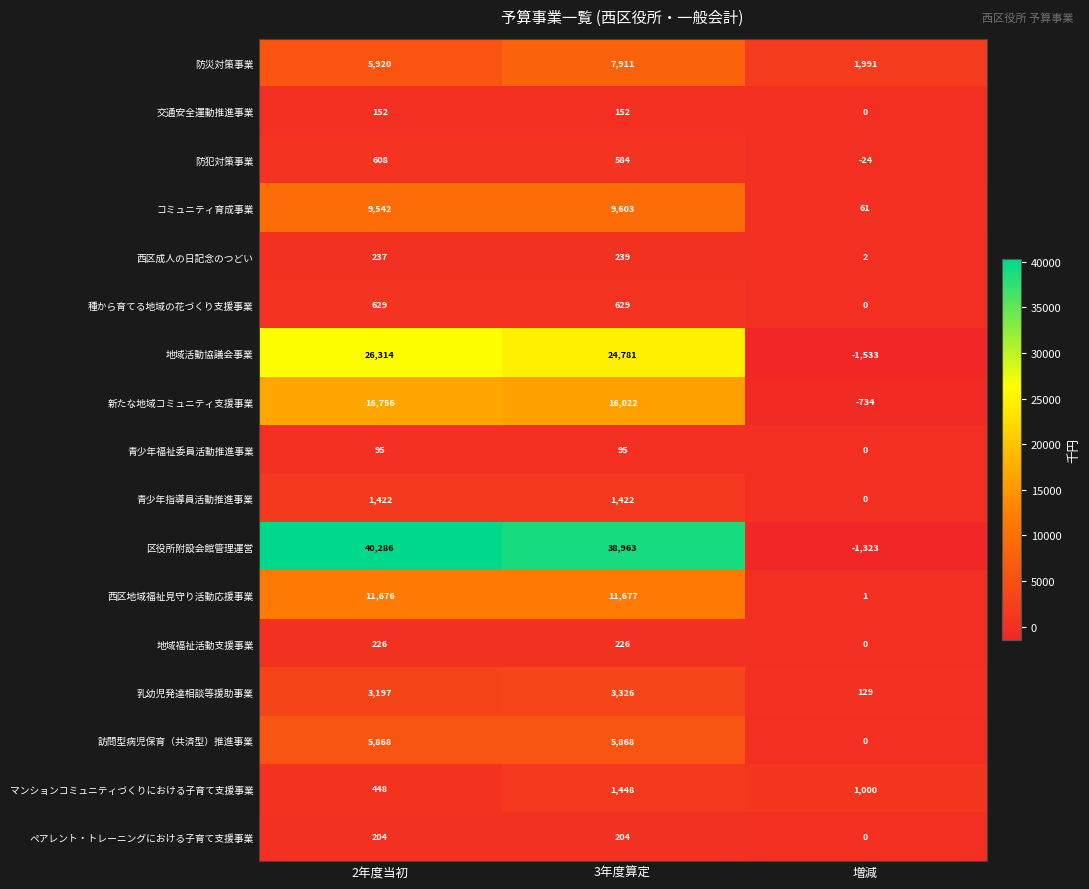

What is the sum of the 地域活動協議会事業 values at 3年度算定 and 2年度当初?

51095